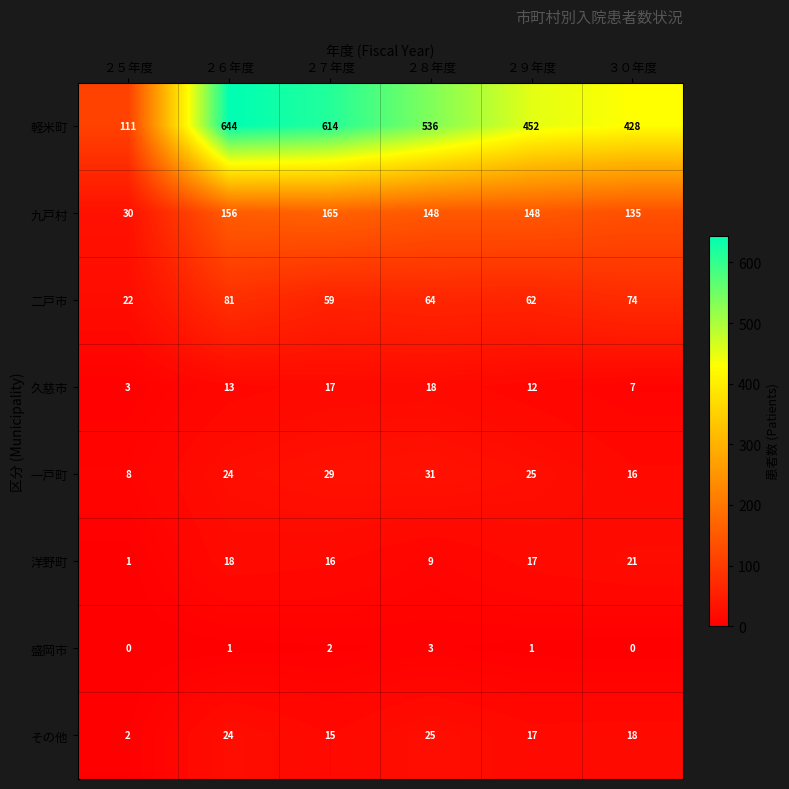

What is the difference between the highest and lowest values at ２５年度?

111